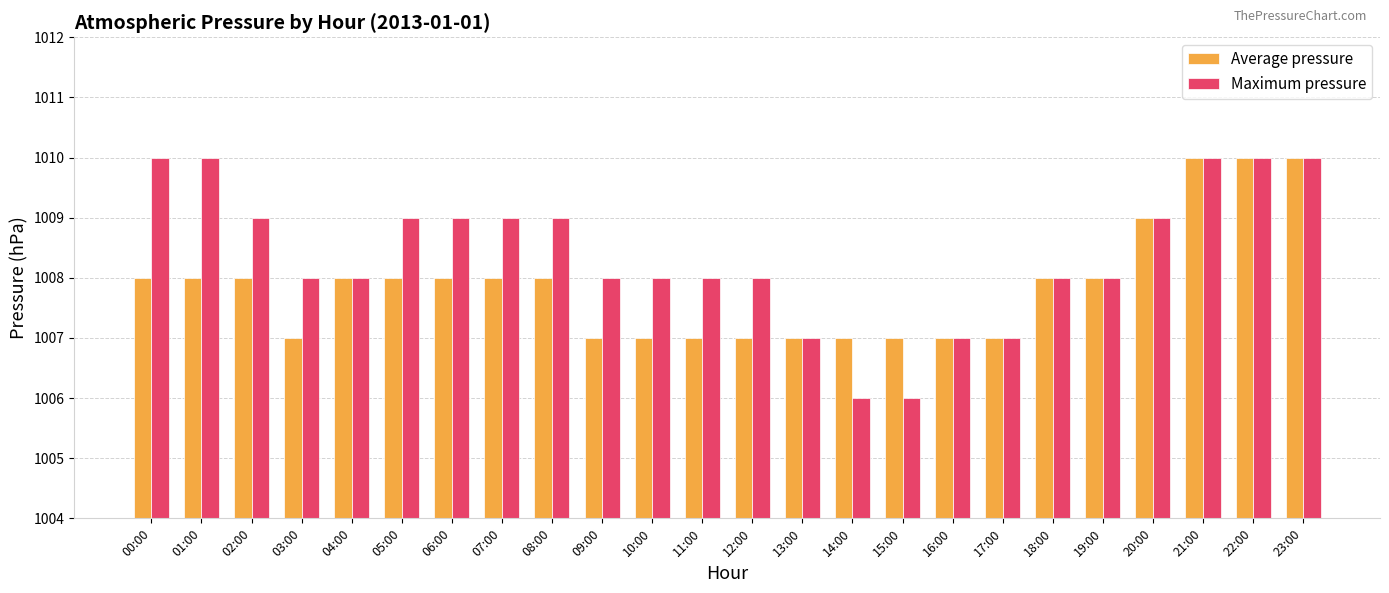

Are the bars horizontal?

No